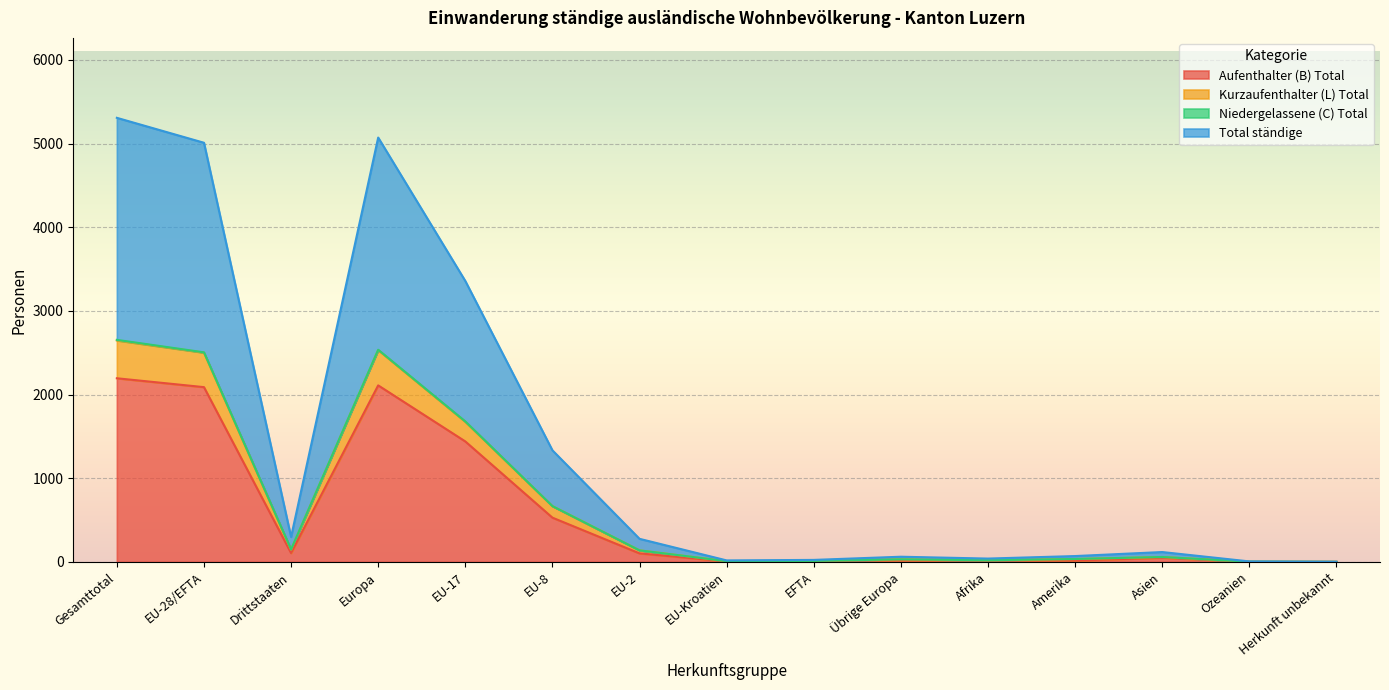

Is it true that Aufenthalter (B) Total equals 15 at Übrige Europa?

False